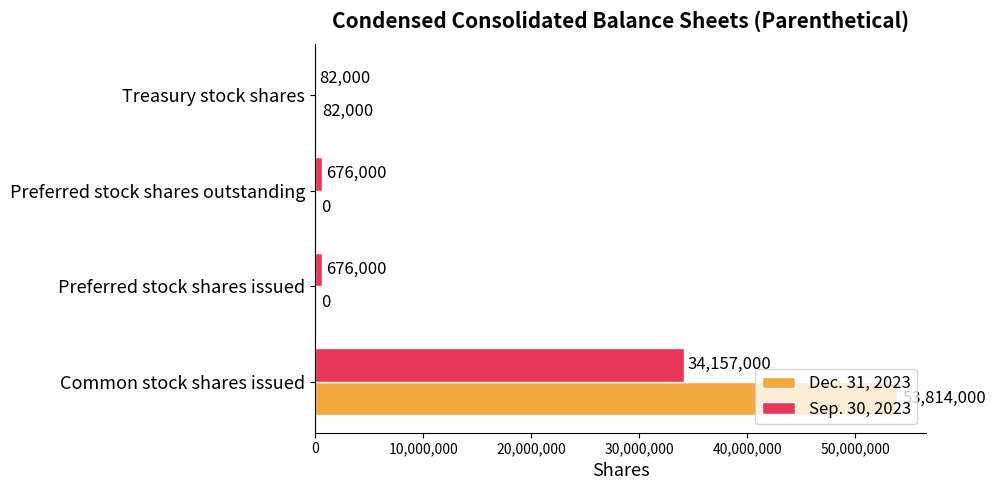

What is the sum of all Dec. 31, 2023 values?

53896000